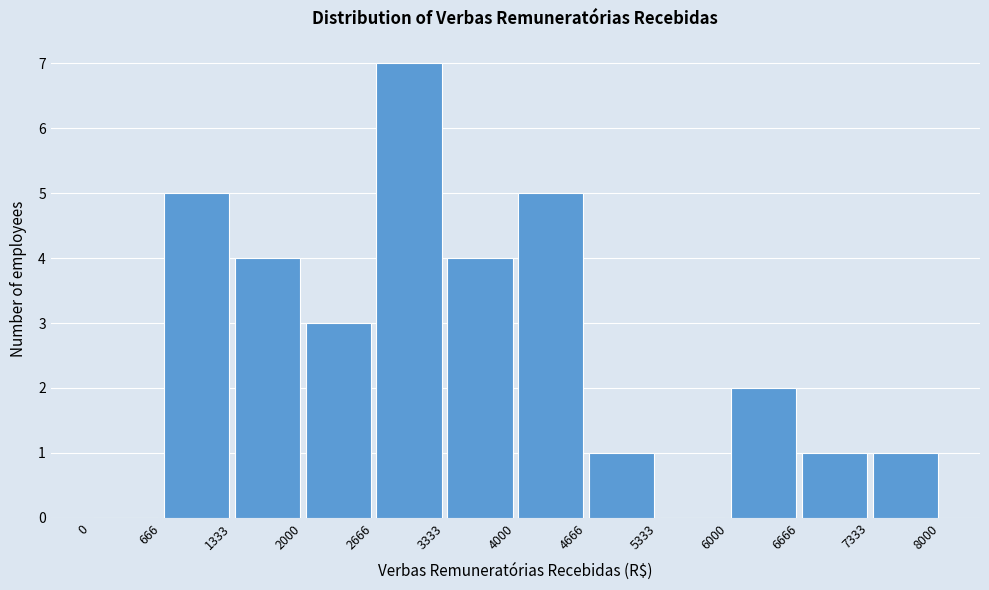

What is the height of the bar covering 7333 to 8000 on the x-axis? The values are not printed on the chart, so give them approximately, as read against the axis.

1